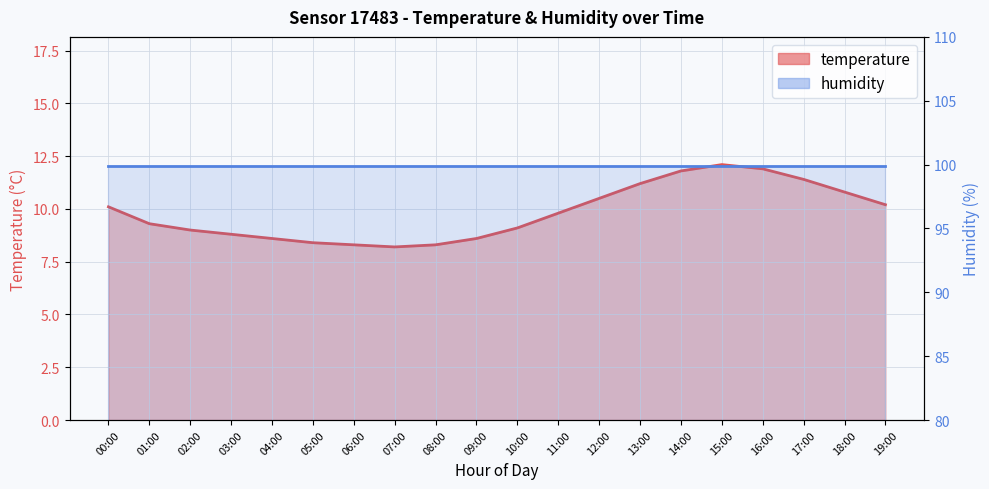

Approximately how many times larger is the value at 09:00 compared to 06:00?

1.0